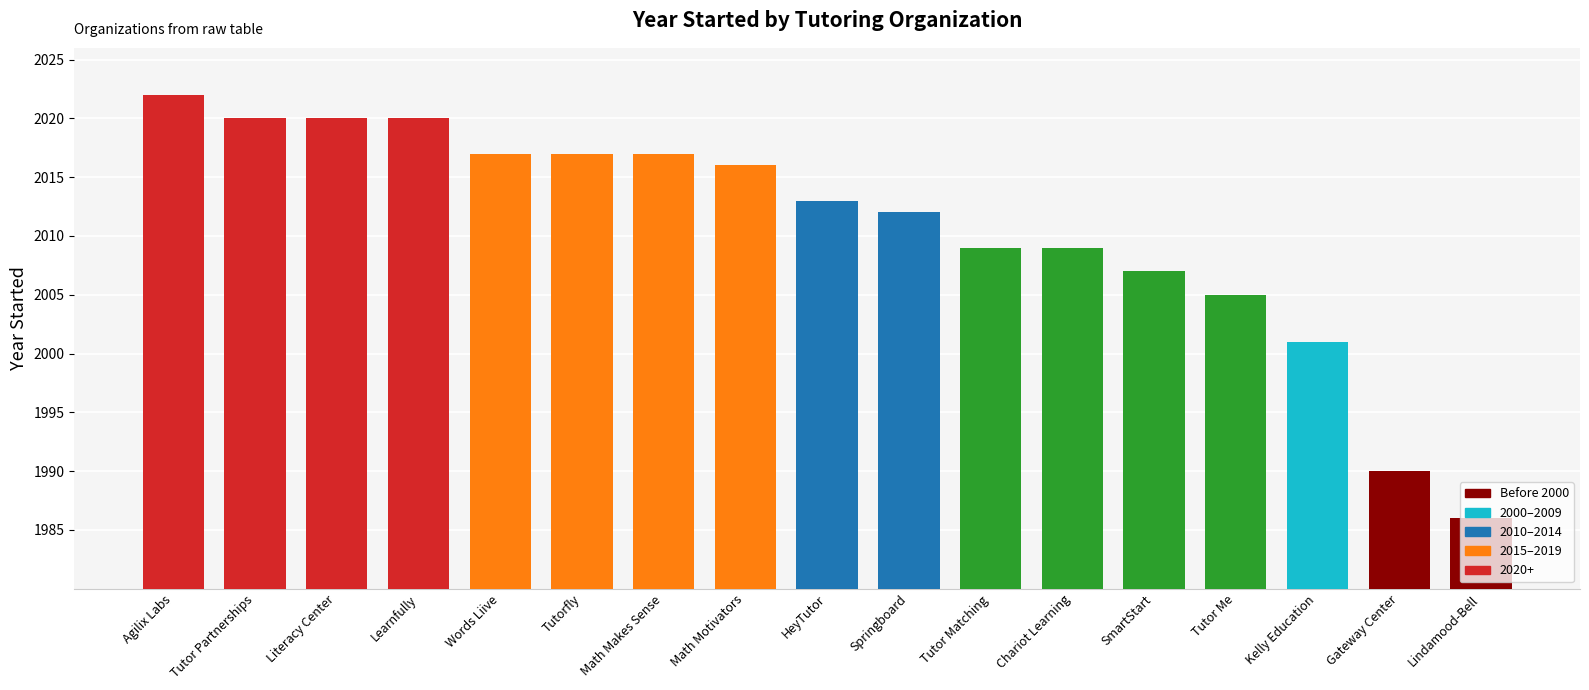

Reading left to right, transcribe all the data shown in this chart.

Agilix Labs=2022	Tutor Partnerships=2020	Literacy Center=2020	Learnfully=2020	Words Liive=2017	Tutorfly=2017	Math Makes Sense=2017	Math Motivators=2016	HeyTutor=2013	Springboard=2012	Tutor Matching=2009	Chariot Learning=2009	SmartStart=2007	Tutor Me=2005	Kelly Education=2001	Gateway Center=1990	Lindamood-Bell=1986